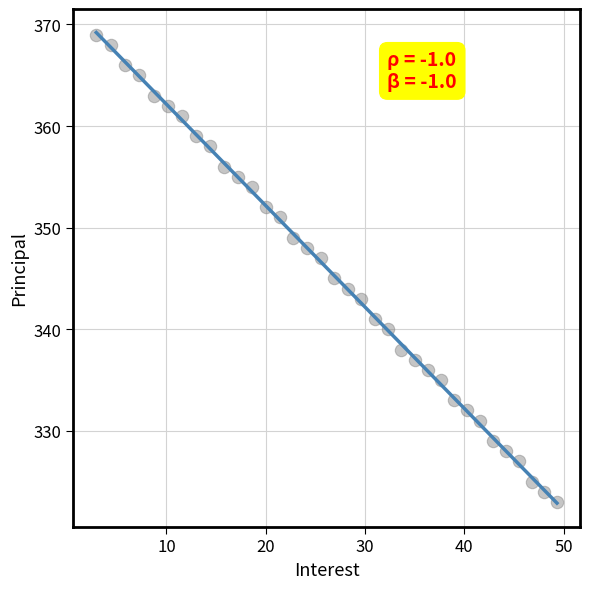

What is the range of Y values (max minus min)?

46